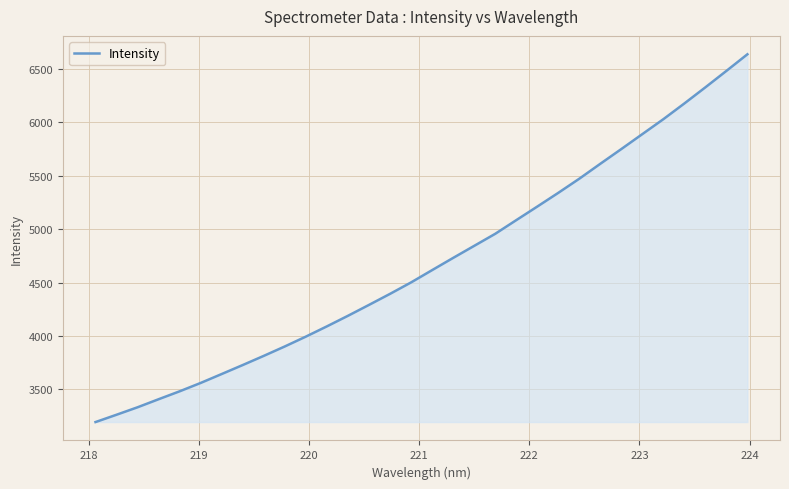

What is the smallest value displayed?

3193.4